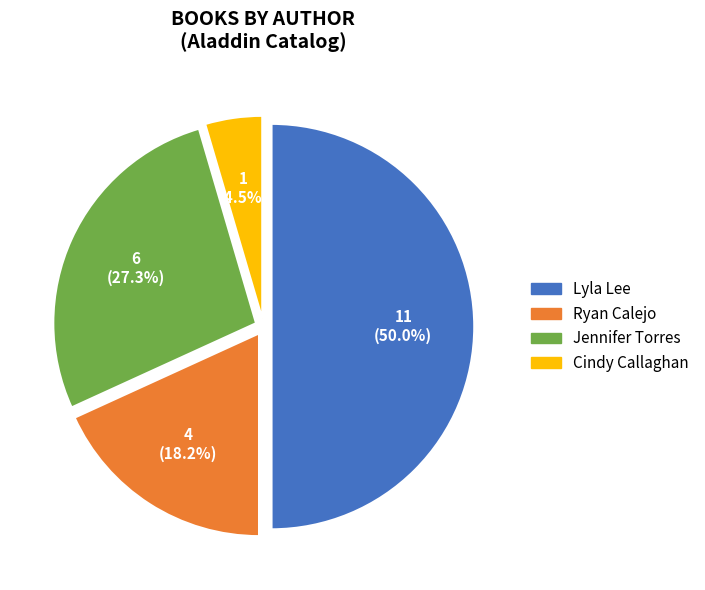

How many segments does this pie chart have?

4